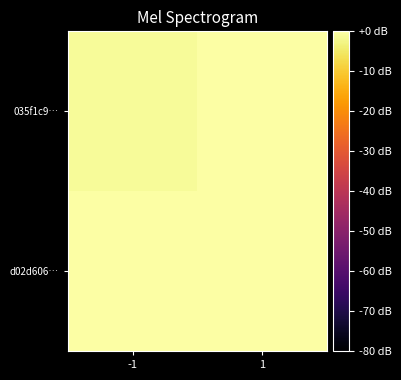

At how many categories does at least one series exceed 411?

1